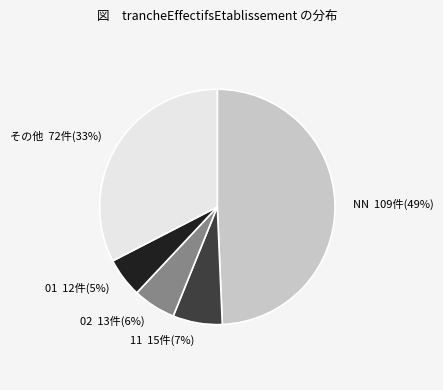

To the nearest percent, what portion does 01 represent?

5%